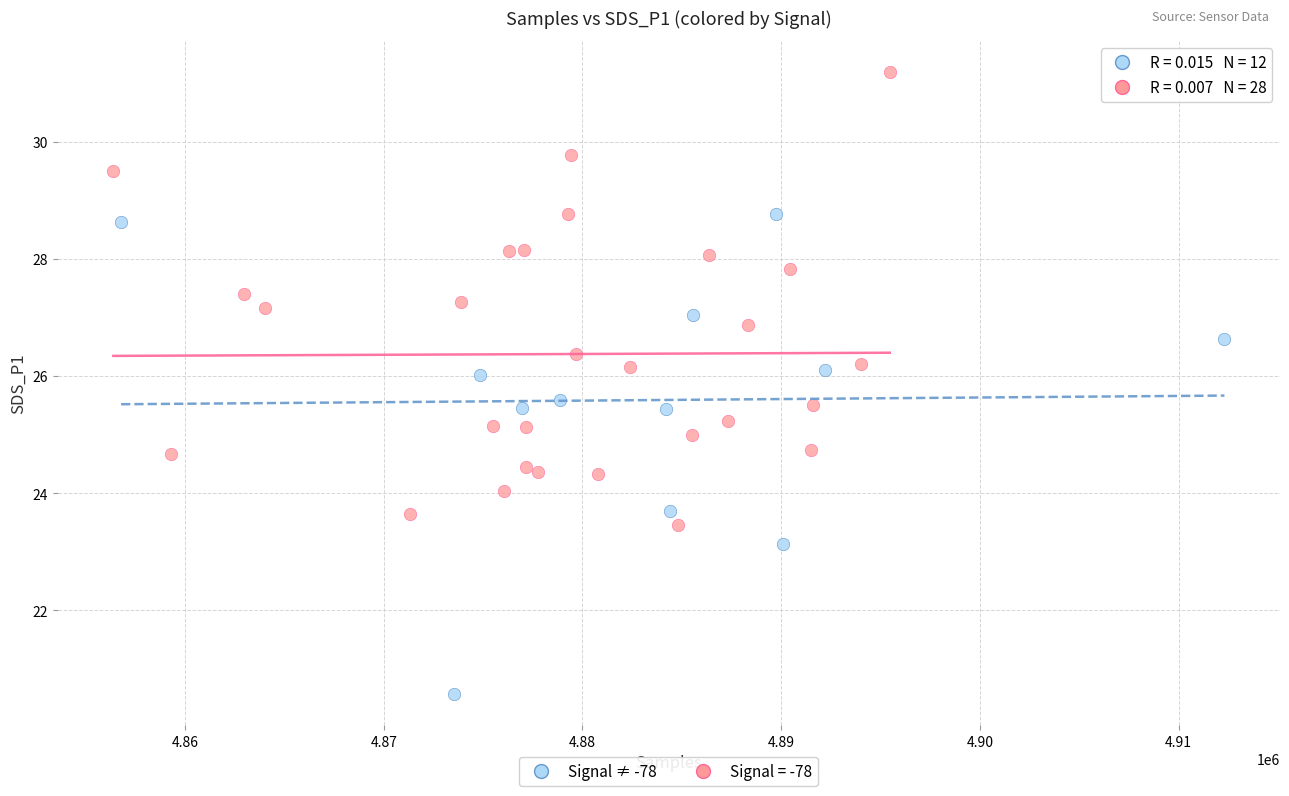

Which series reaches the maximum Y coordinate?

Signal = -78